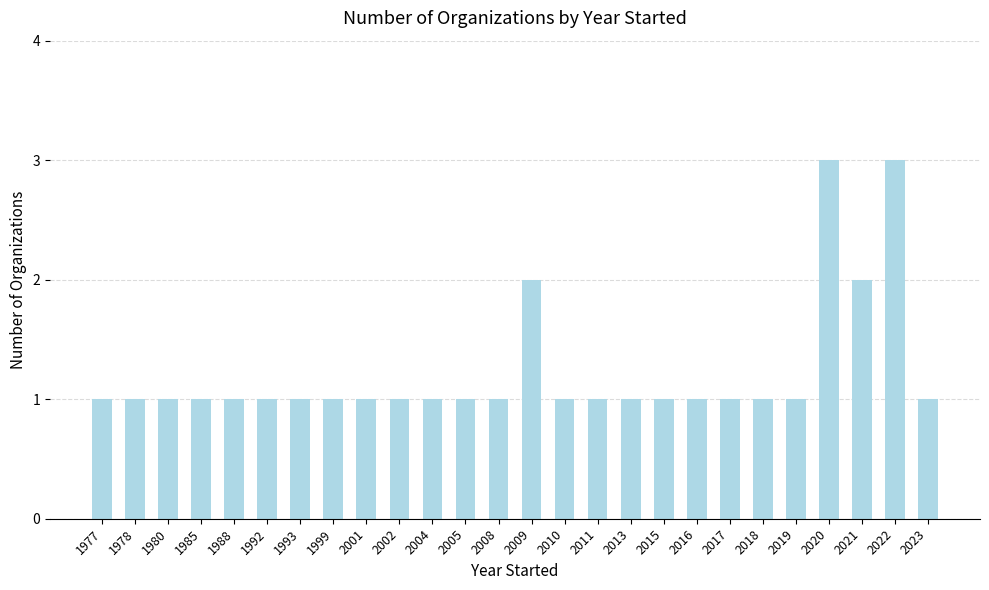

The value at 1992 is 1. True or false?

True